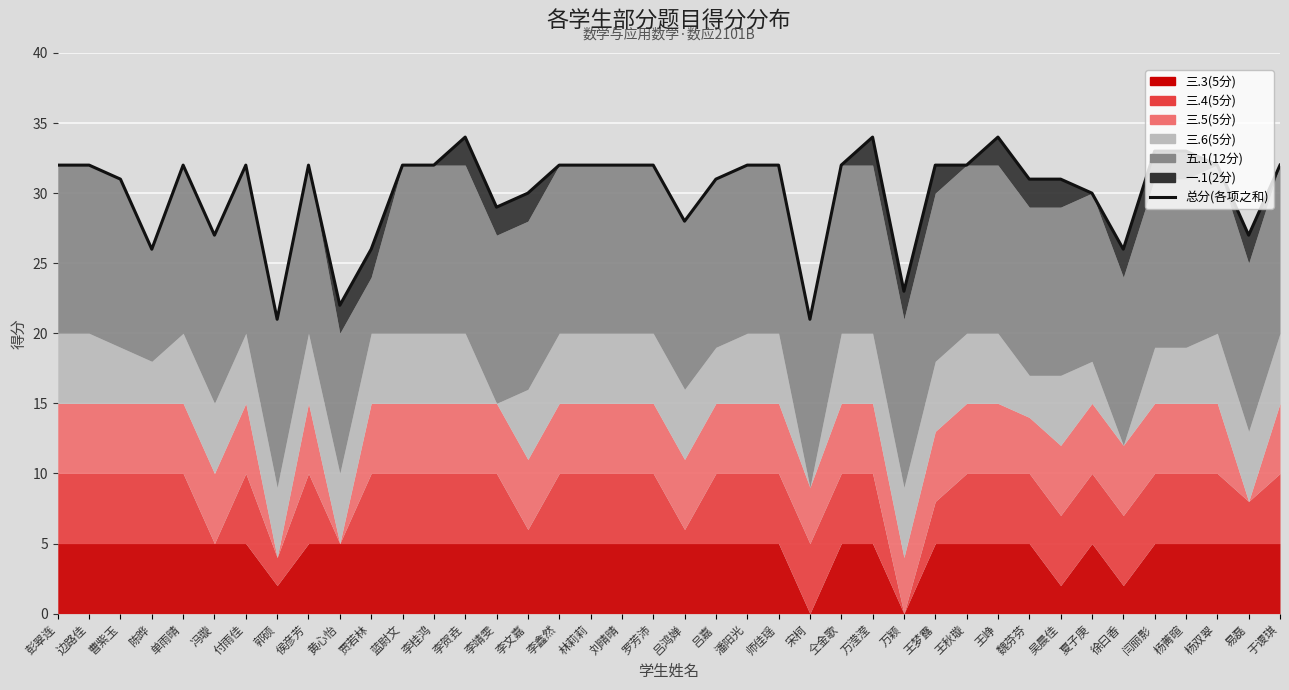

What position from the right is 彭翠连?

40